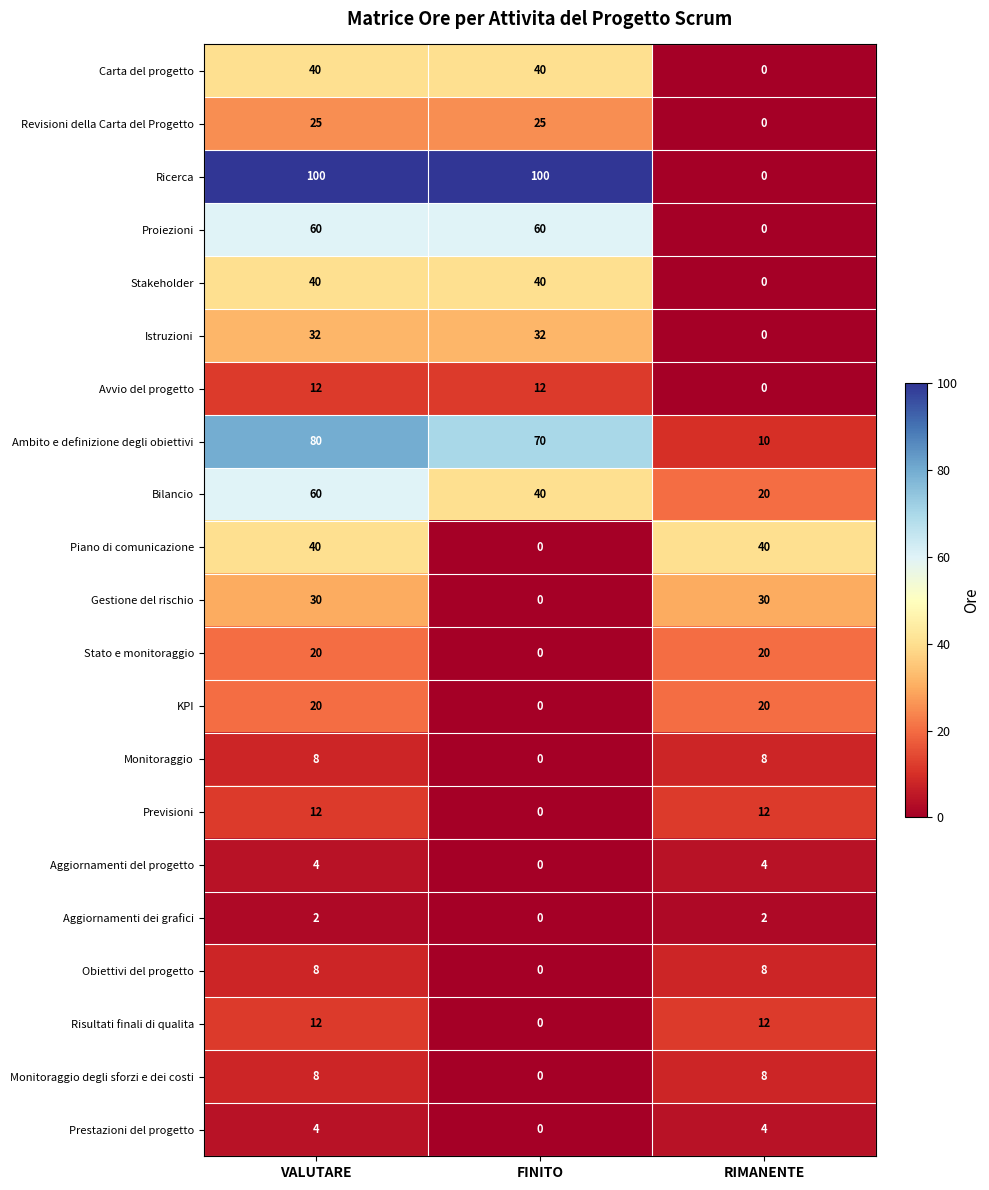

Count the Istruzioni values in the range 0 to 32.

3